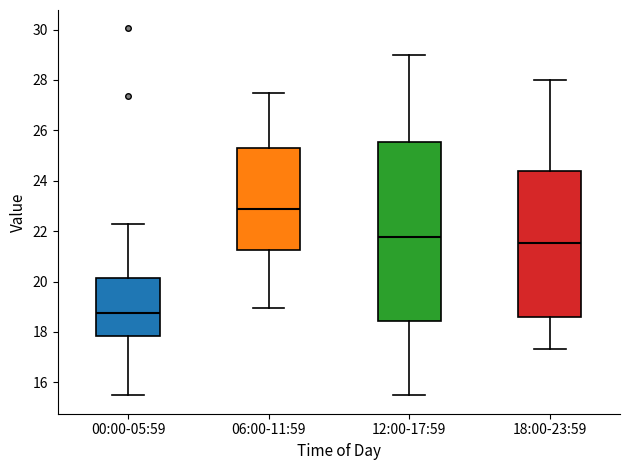

Reading left to right, read every box against the y-axis: the position of its median line, the range the box covers, and the ends of its whiskers. The values are not printed on the chart, so give them approximately, as read against the axis.

00:00-05:59: median 18.8, box 17.8 to 20.2, whiskers 15.4 to 22.4
06:00-11:59: median 22.8, box 21.2 to 25.2, whiskers 19.0 to 27.6
12:00-17:59: median 21.8, box 18.4 to 25.6, whiskers 15.6 to 29.0
18:00-23:59: median 21.6, box 18.6 to 24.4, whiskers 17.4 to 28.0